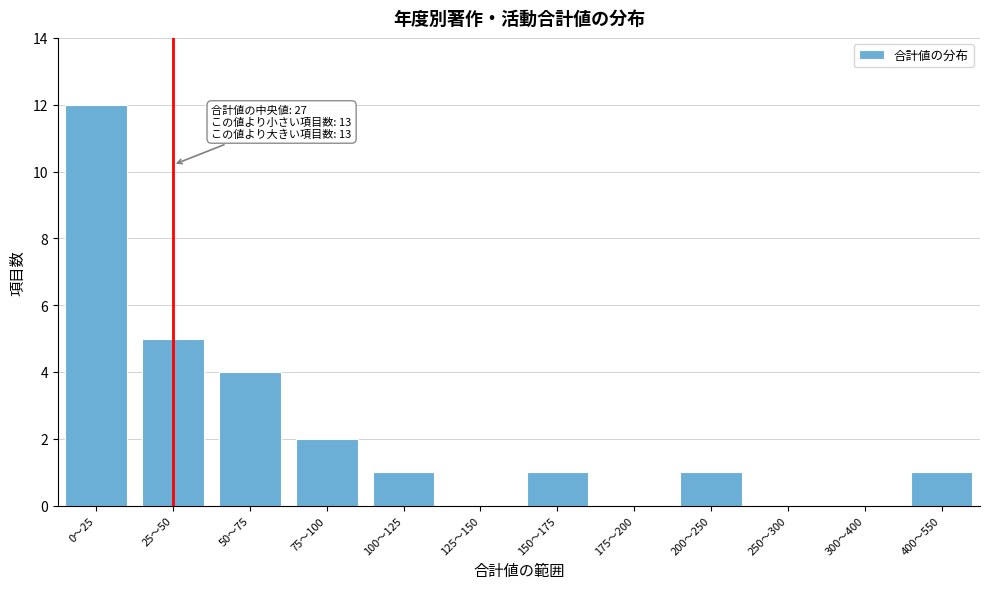

Reading right to left, list all the values displayed in this chart.

400〜550=1	300〜400=0	250〜300=0	200〜250=1	175〜200=0	150〜175=1	125〜150=0	100〜125=1	75〜100=2	50〜75=4	25〜50=5	0〜25=12